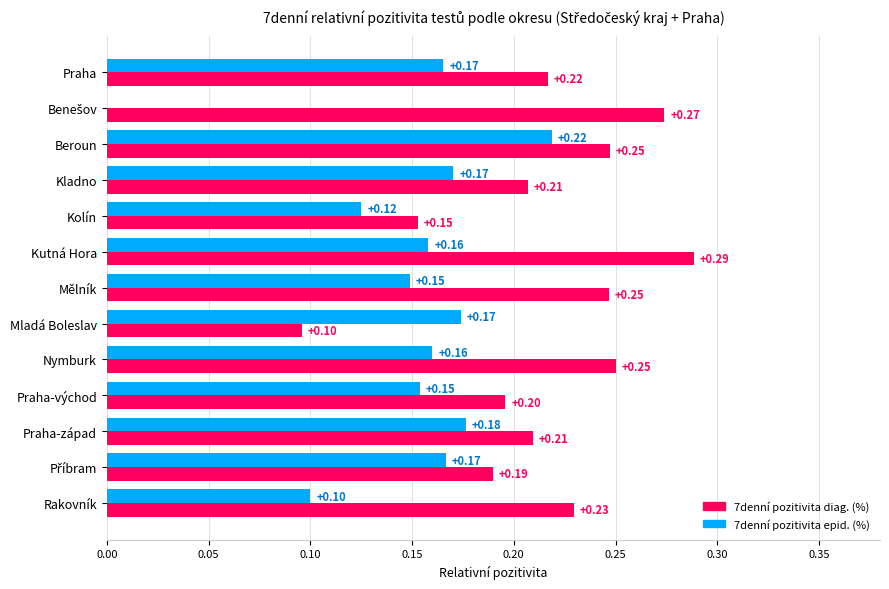

Which category has the highest value in the 7denní pozitivita epid. (%) series?

Beroun